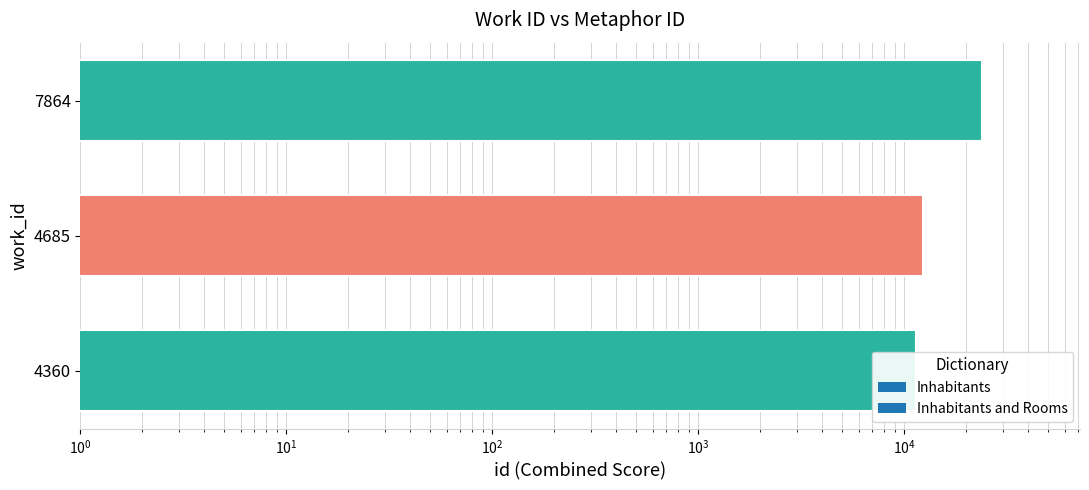

Where does the data first go above 12397?

7864